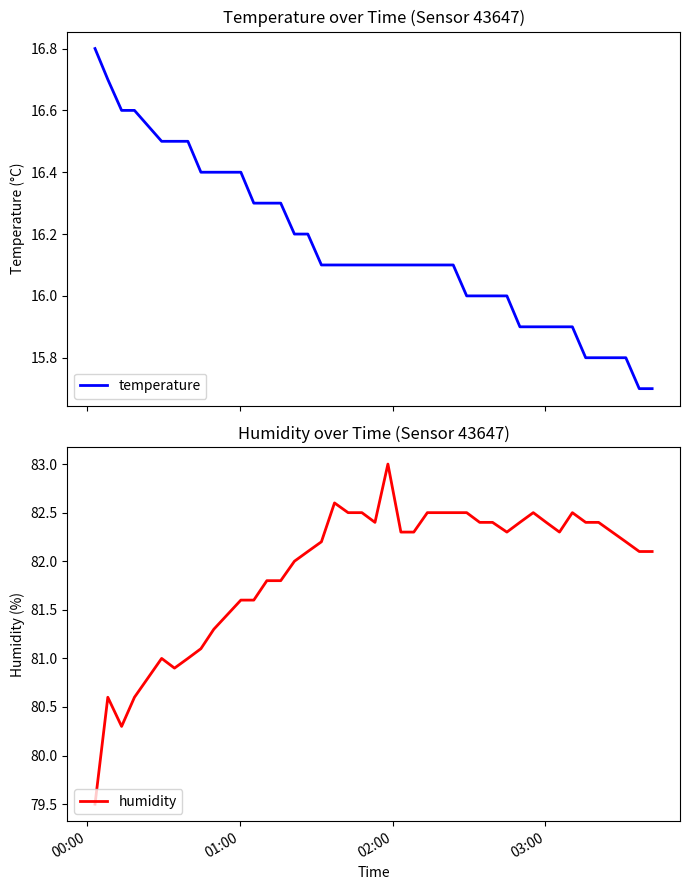

What is the lowest value of the temperature series?

15.7